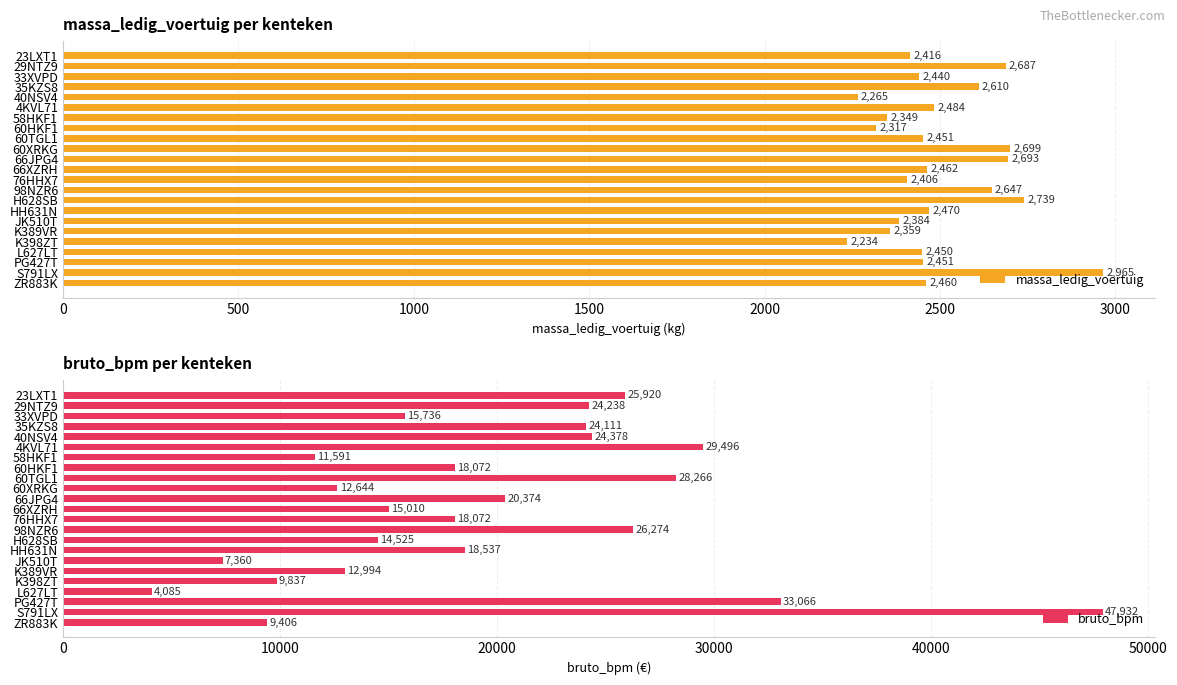

Is it true that massa_ledig_voertuig equals 2265 at 40NSV4?

True